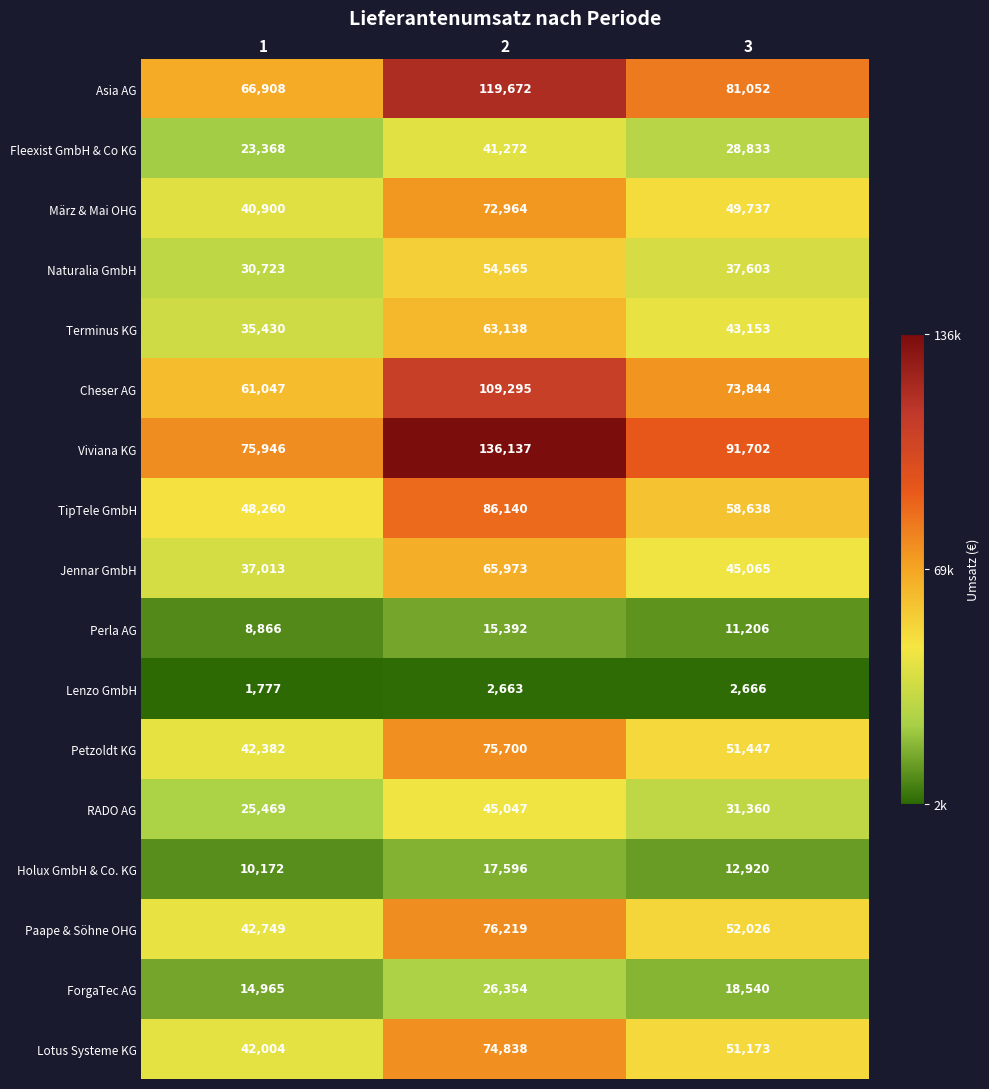

How many data points in Cheser AG are less than 73844?

1